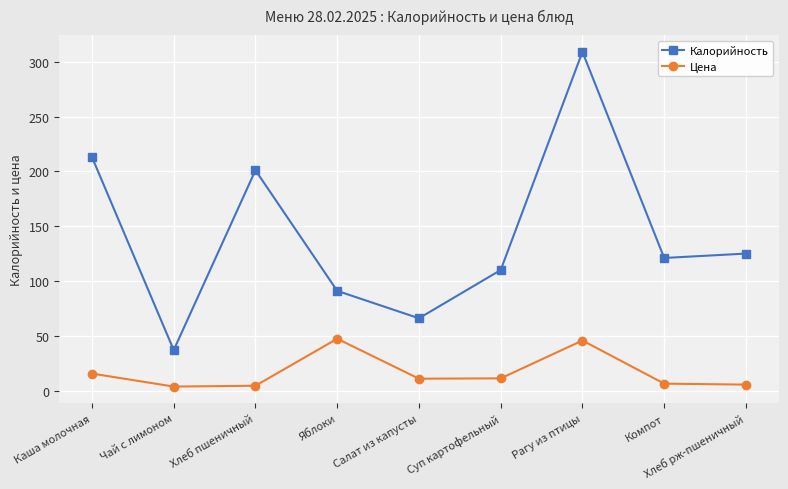

What is the difference between the maximum and minimum values in the Калорийность series?

272.0